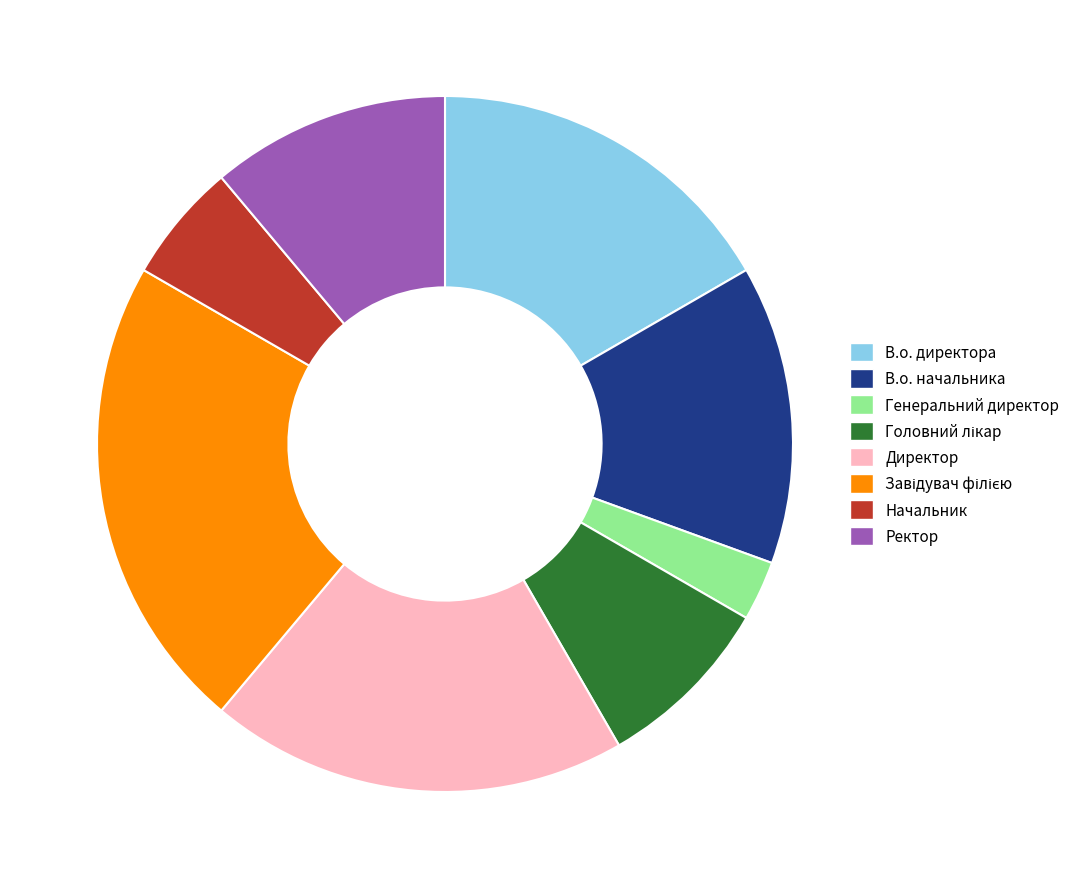

Does Генеральний директор account for over 50% of the chart?

No